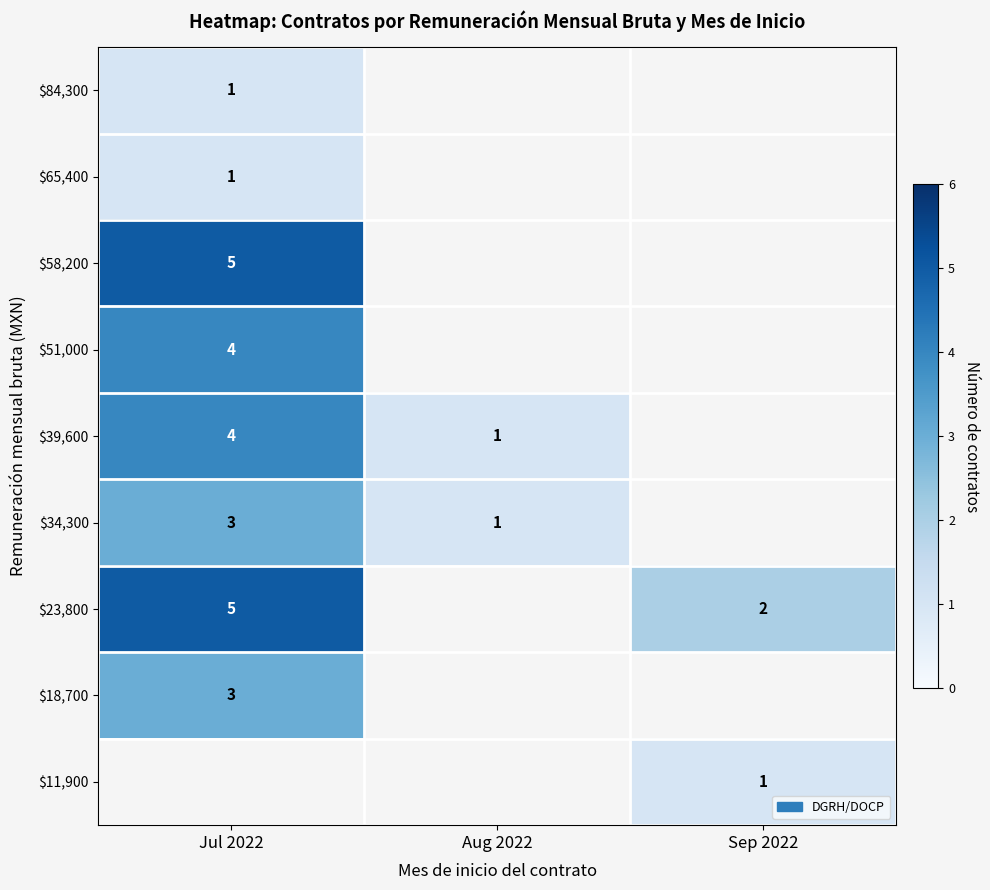

What is the sum of the $23,800 values at Sep 2022 and Jul 2022?

7